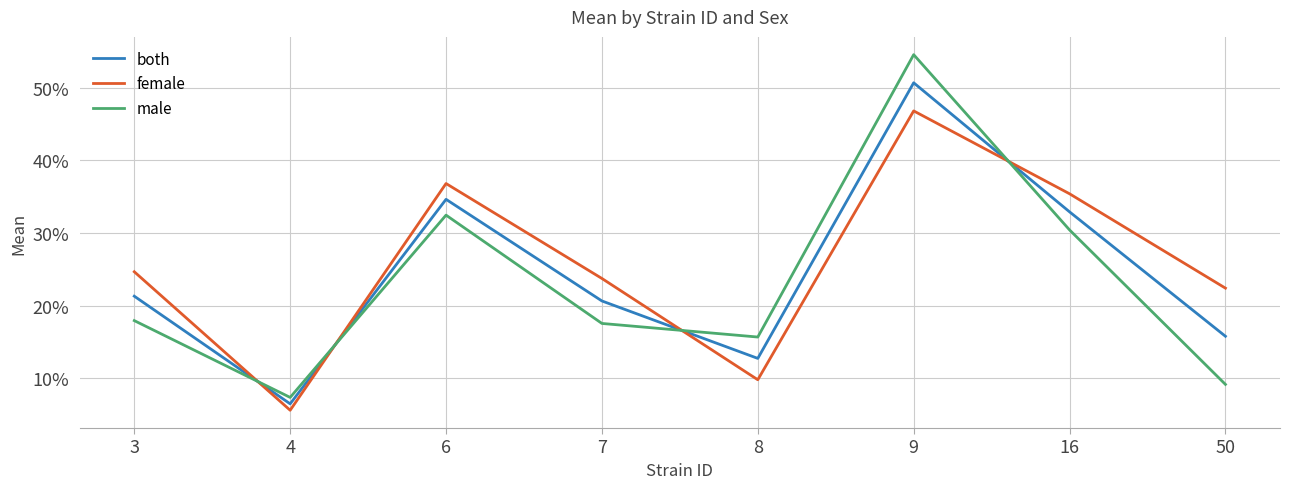

Between 7 and 9, which series saw the biggest shift?

male